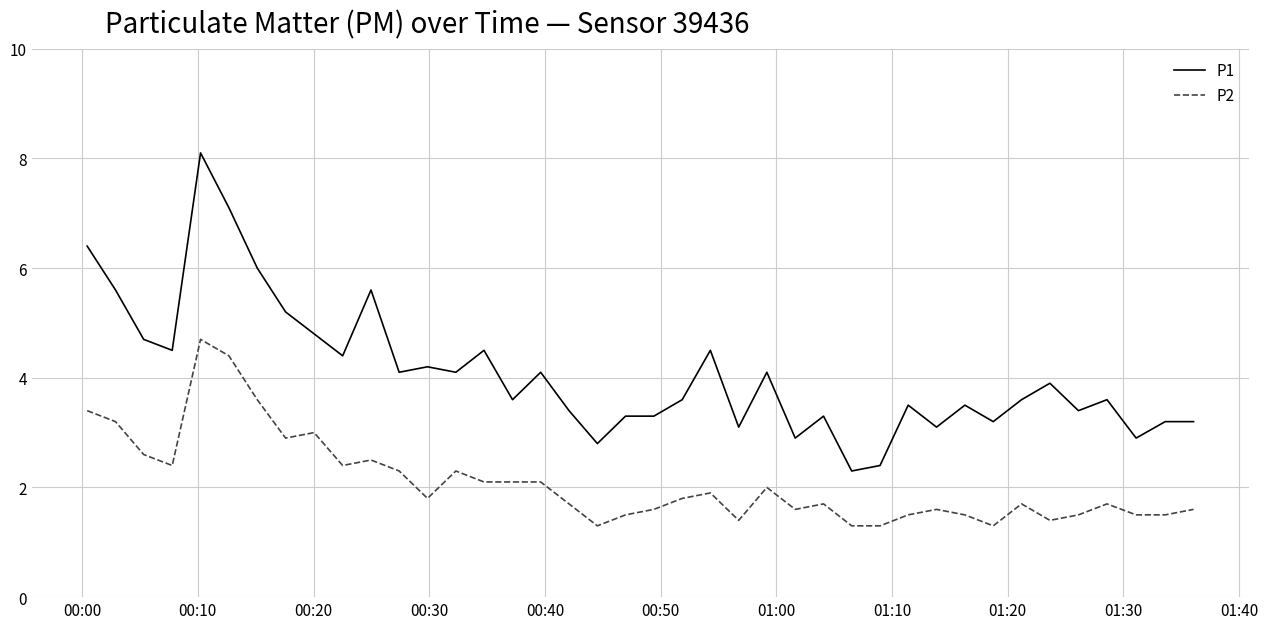

Which series has the largest range (max minus min)?

P1